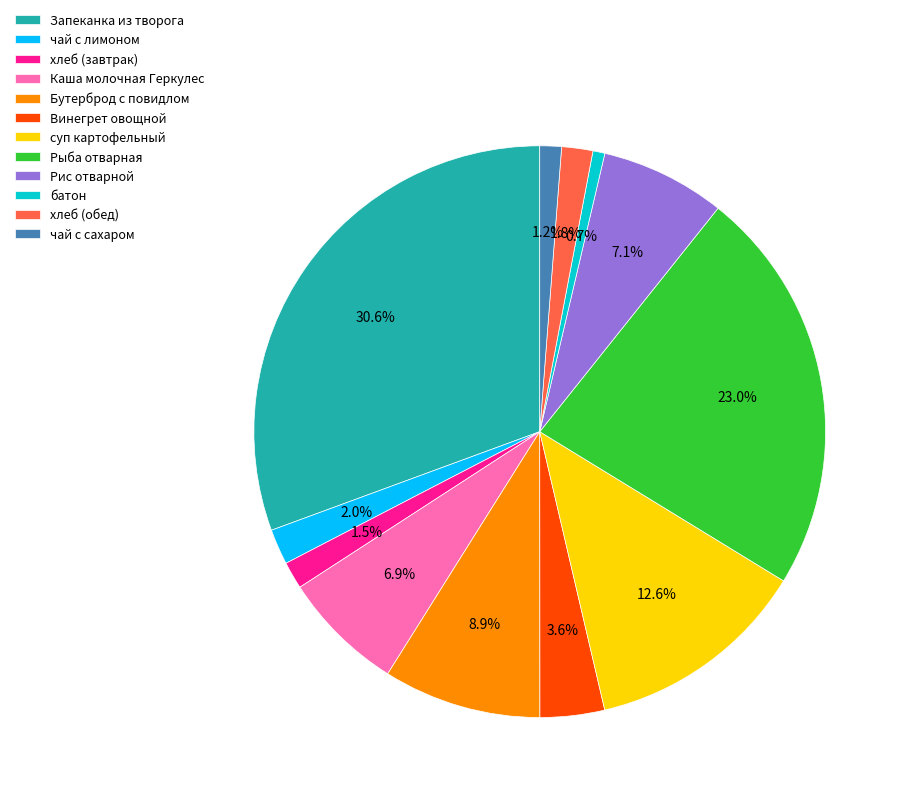

Is it true that Бутерброд с повидлом is 9% of the pie?

True